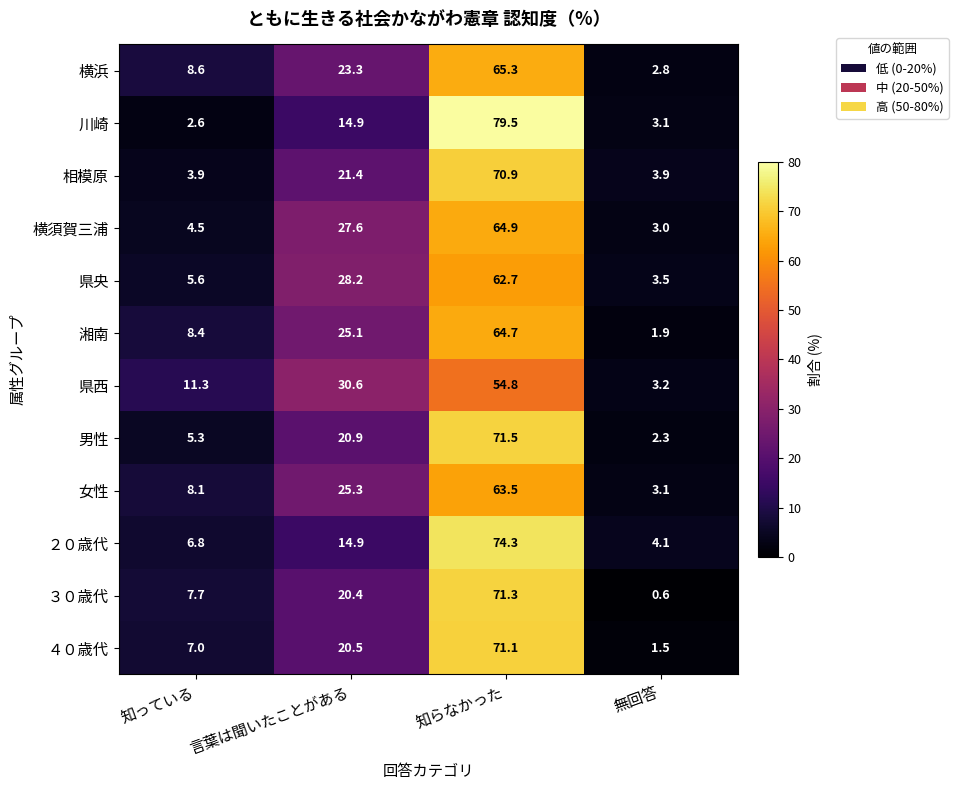

At which label is ２０歳代 closest to 39?

言葉は聞いたことがある